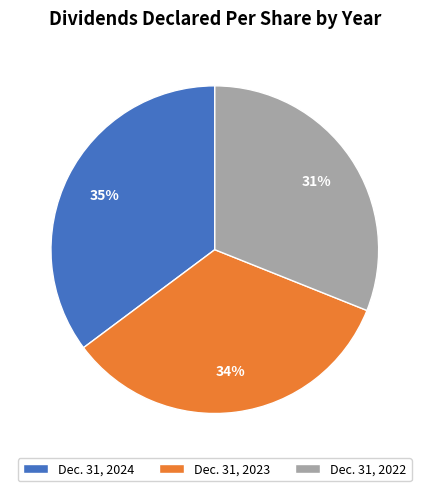

Approximately how many times larger is the value at Dec. 31, 2022 compared to Dec. 31, 2023?

0.9